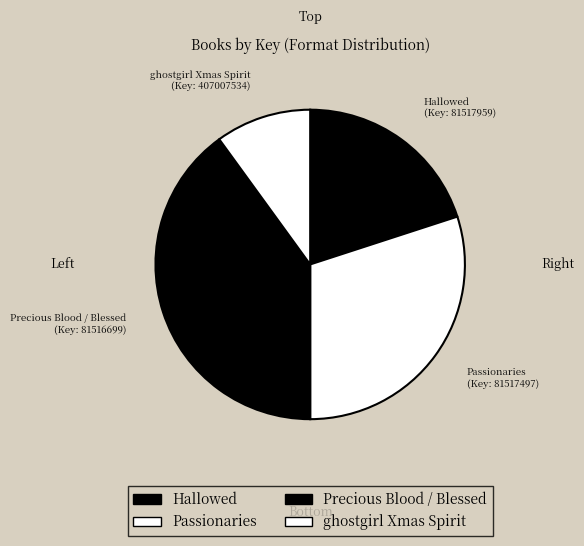

Count the number of slices in the pie.

4